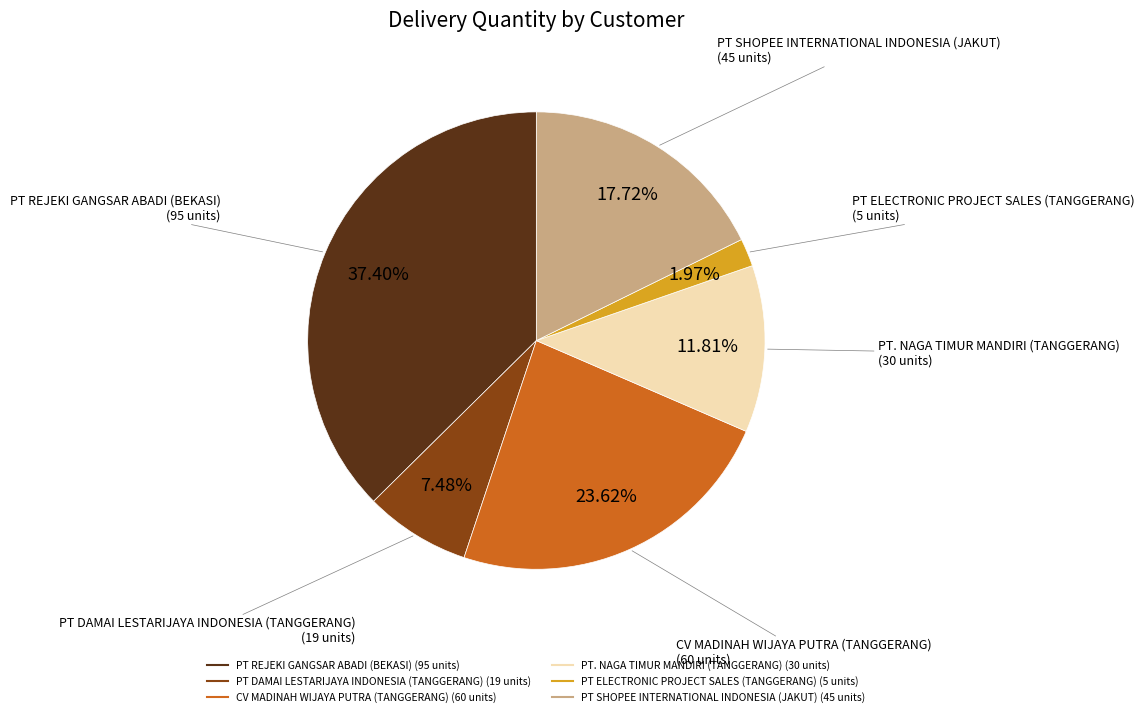

How many segments does this pie chart have?

6